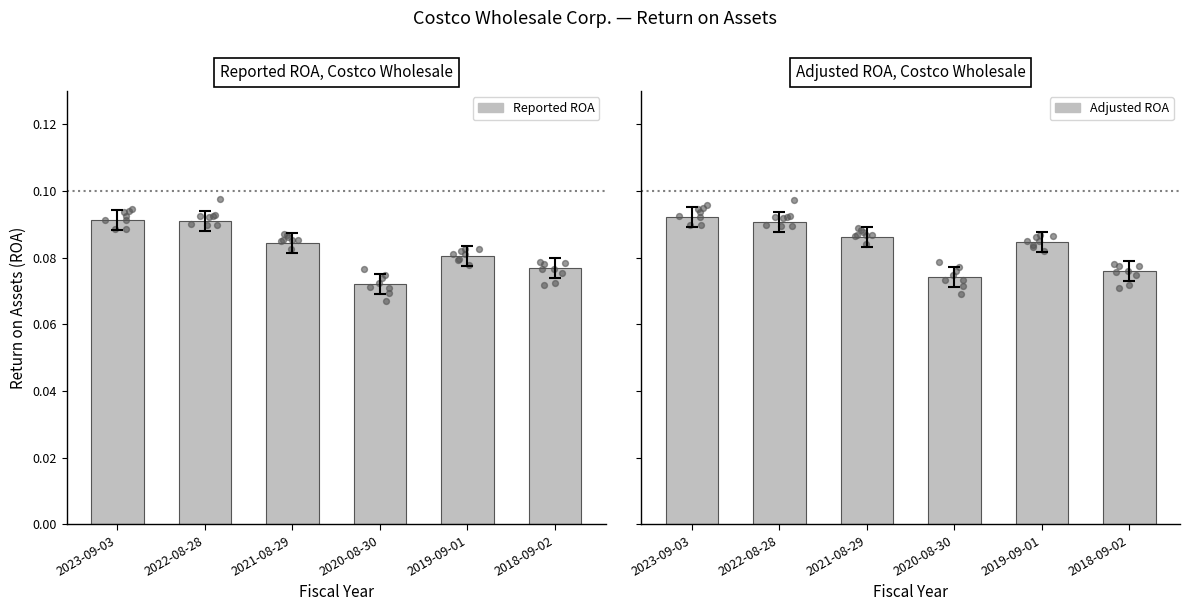

Which series has the largest Y range (max minus min)?

Reported ROA